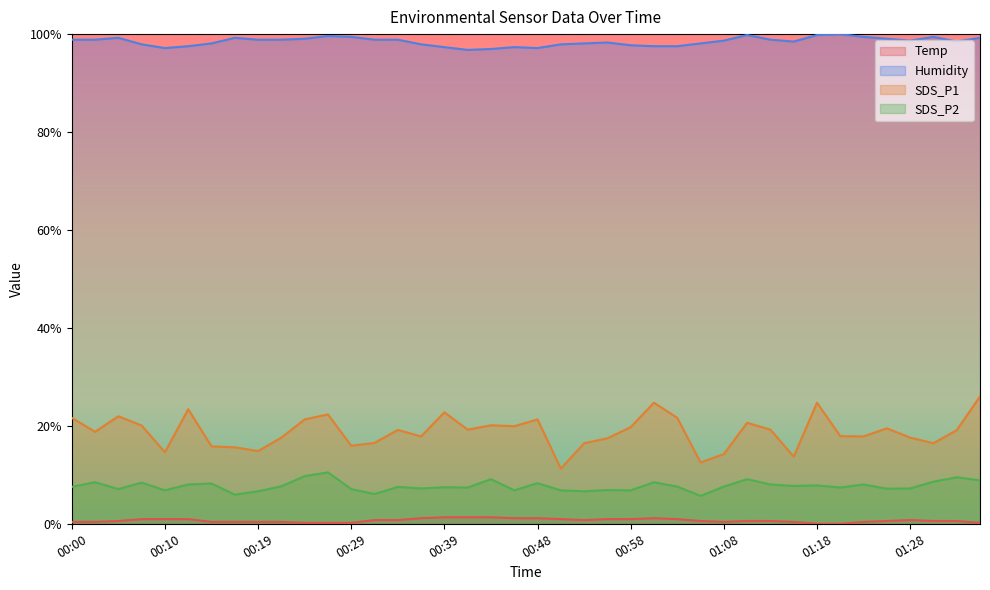

What is the sum of all Temp values?

0.3